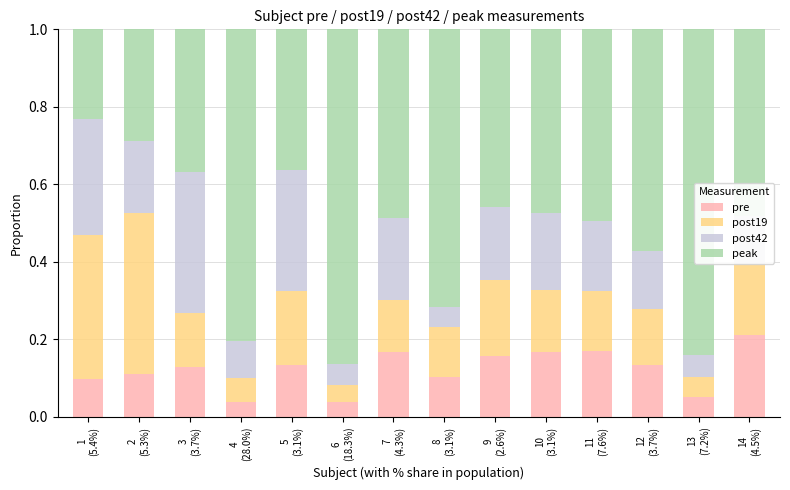

How many pre values are between 0 and 1?

14